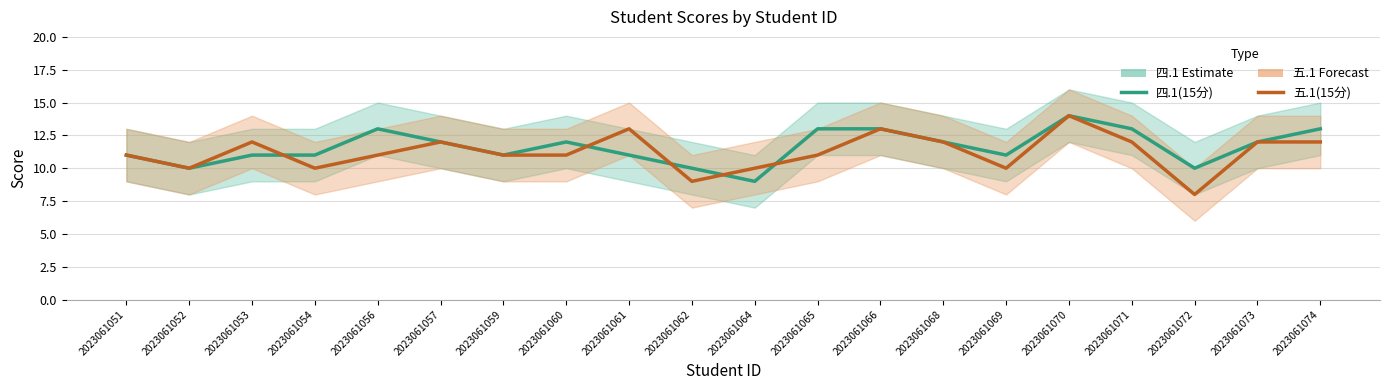

What is the difference between the second highest and second lowest values in the 五.1(15分) series?

4